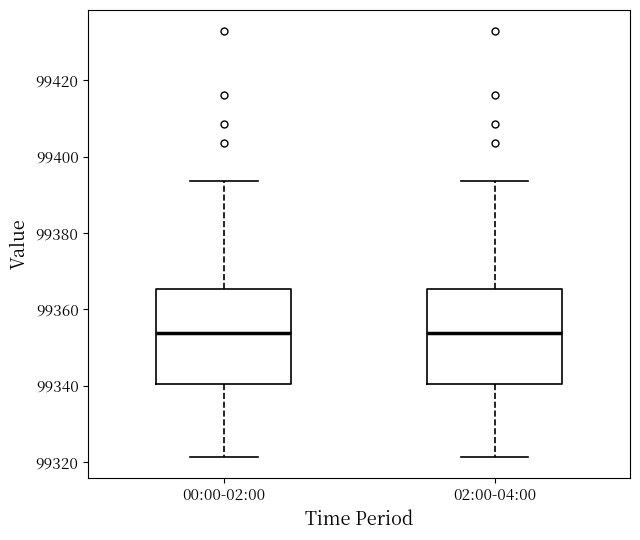

Reading left to right, transcribe this box plot: for each box, give where its median line is, the range the box spans, and where its two whiskers end, as read against the y-axis. The values are not printed on the chart, so give them approximately, as read against the axis.

00:00-02:00: median 99354, box 99340 to 99366, whiskers 99322 to 99394
02:00-04:00: median 99354, box 99340 to 99366, whiskers 99322 to 99394